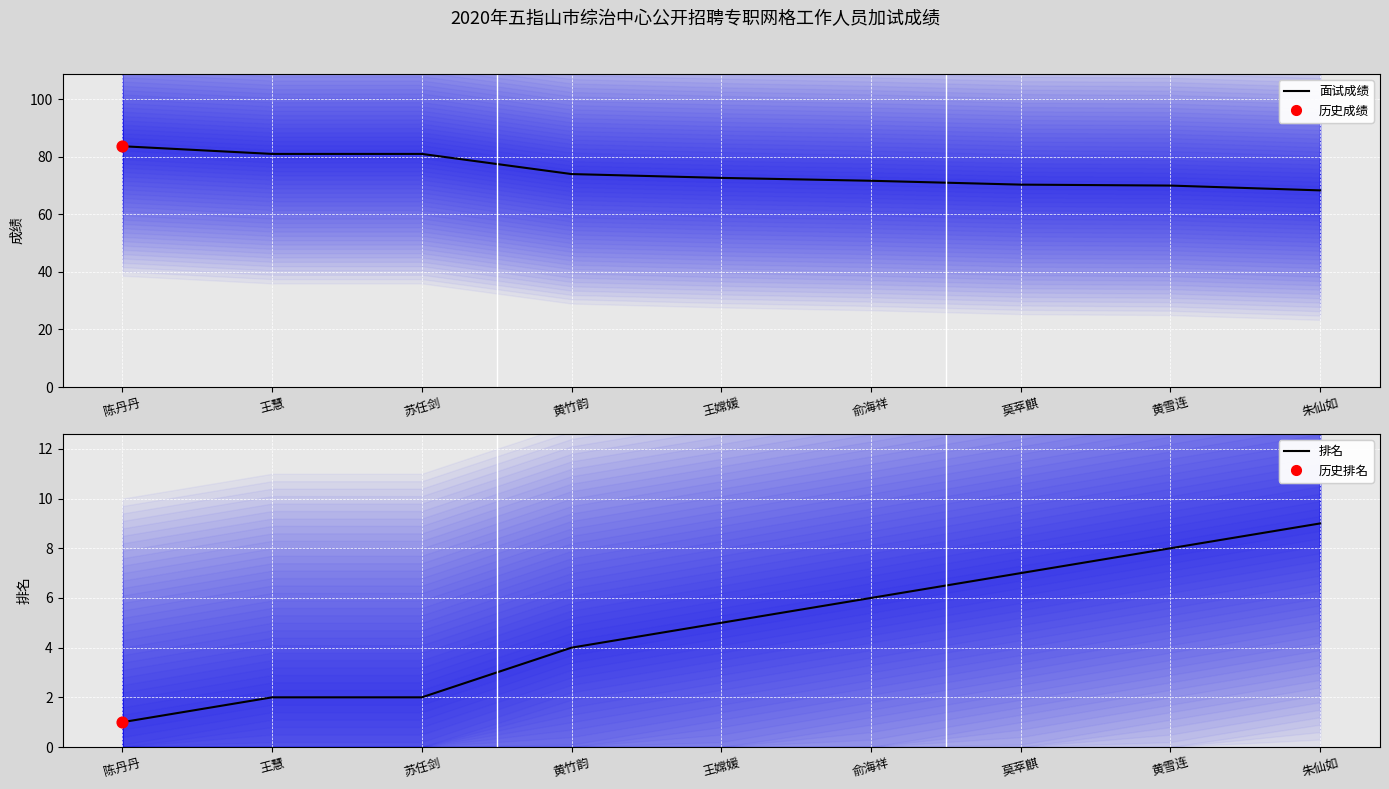

At which category is the sum across all series the highest?

陈丹丹